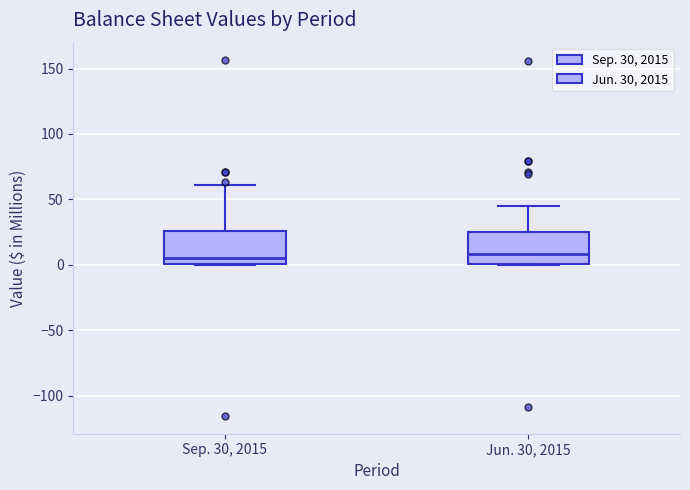

Reading left to right, read every box against the y-axis: the position of its median line, the range the box covers, and the ends of its whiskers. The values are not printed on the chart, so give them approximately, as read against the axis.

Sep. 30, 2015: median 5, box 0 to 25, whiskers 0 to 60
Jun. 30, 2015: median 10, box 0 to 25, whiskers 0 to 45